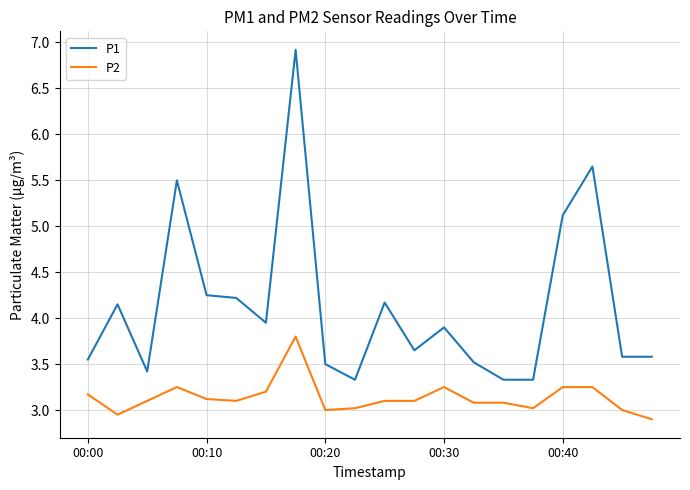

True or false: P2 and P1 cross at least once.

False